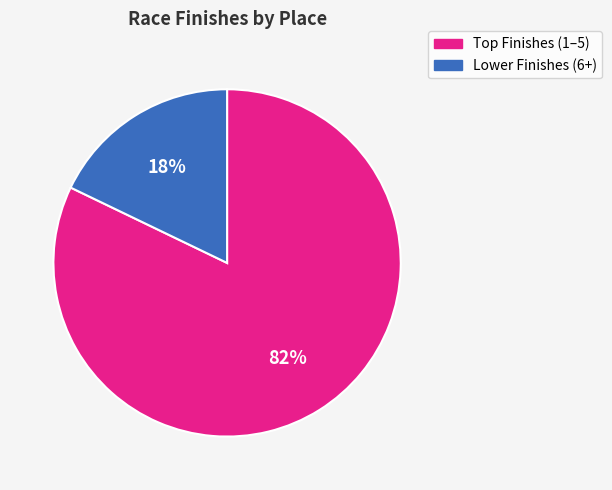

Is there a majority slice in this chart?

Yes